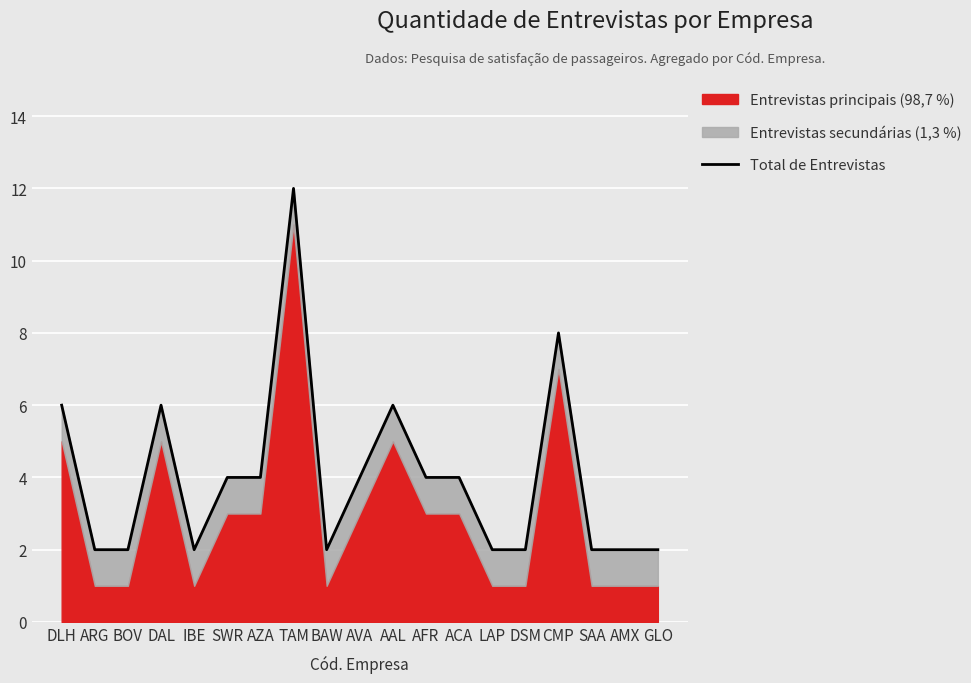

What is the sum of the values at SWR and ACA?

8